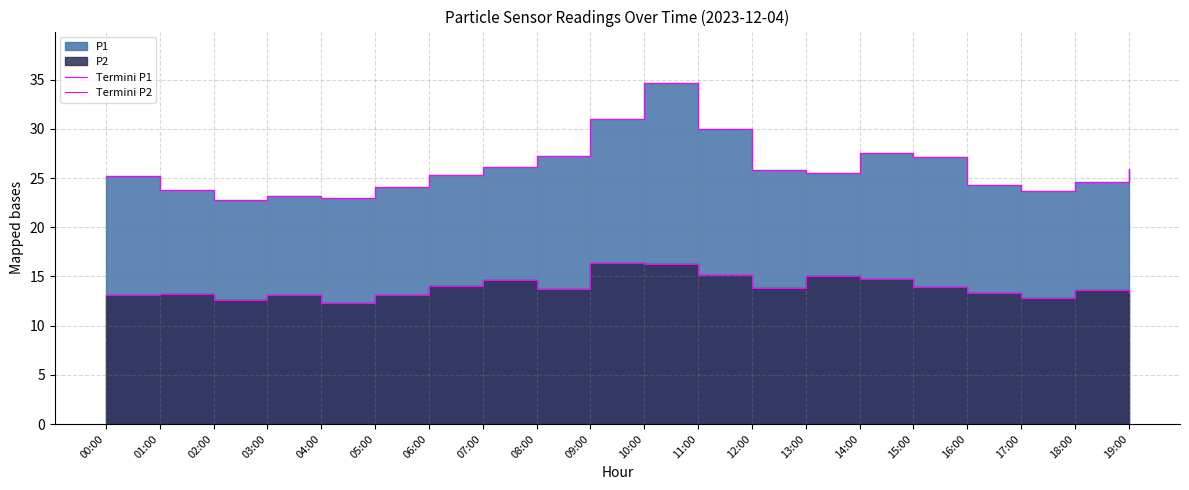

What is the label of the 1st point from the right?

19:00